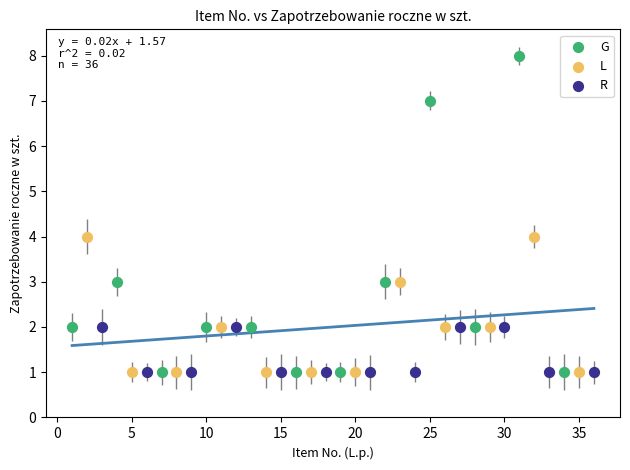

What are all the series names shown in the legend?

G, L, R